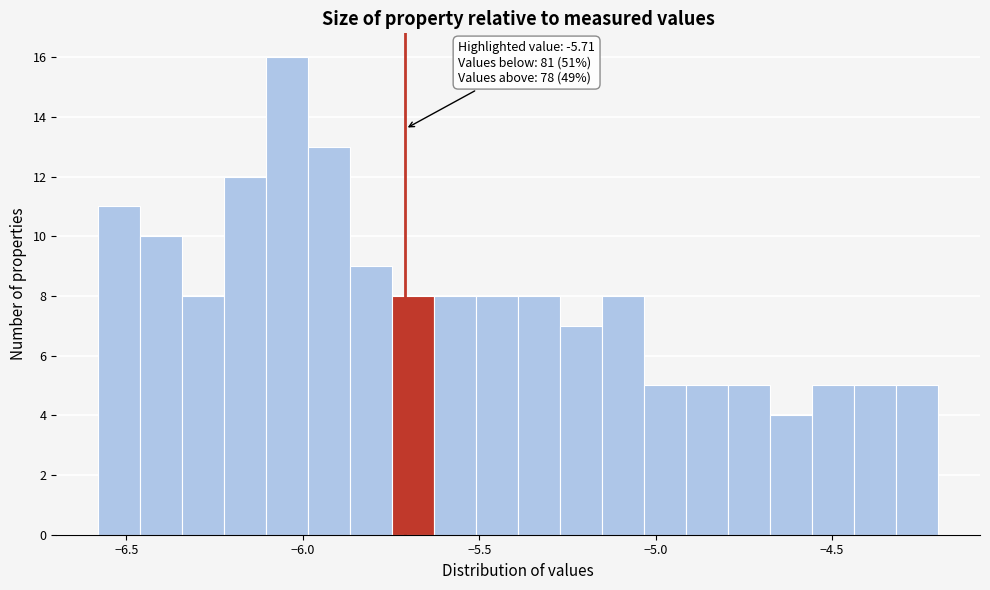

Around what value on the x-axis is the tallest bar? Give the approximate position of its centre, as read against the axis.

-6.05